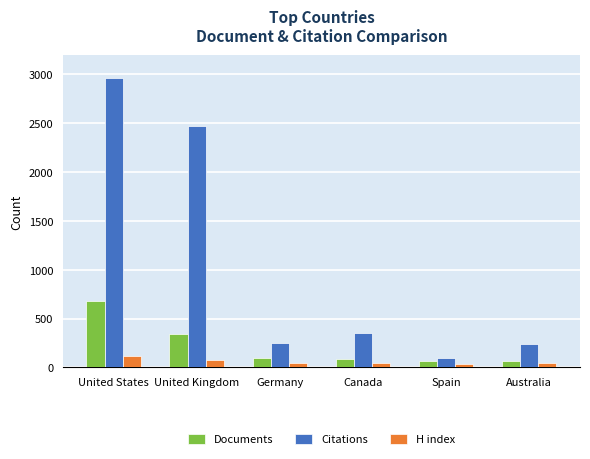

The Documents series shows 91 at Canada. True or false?

True